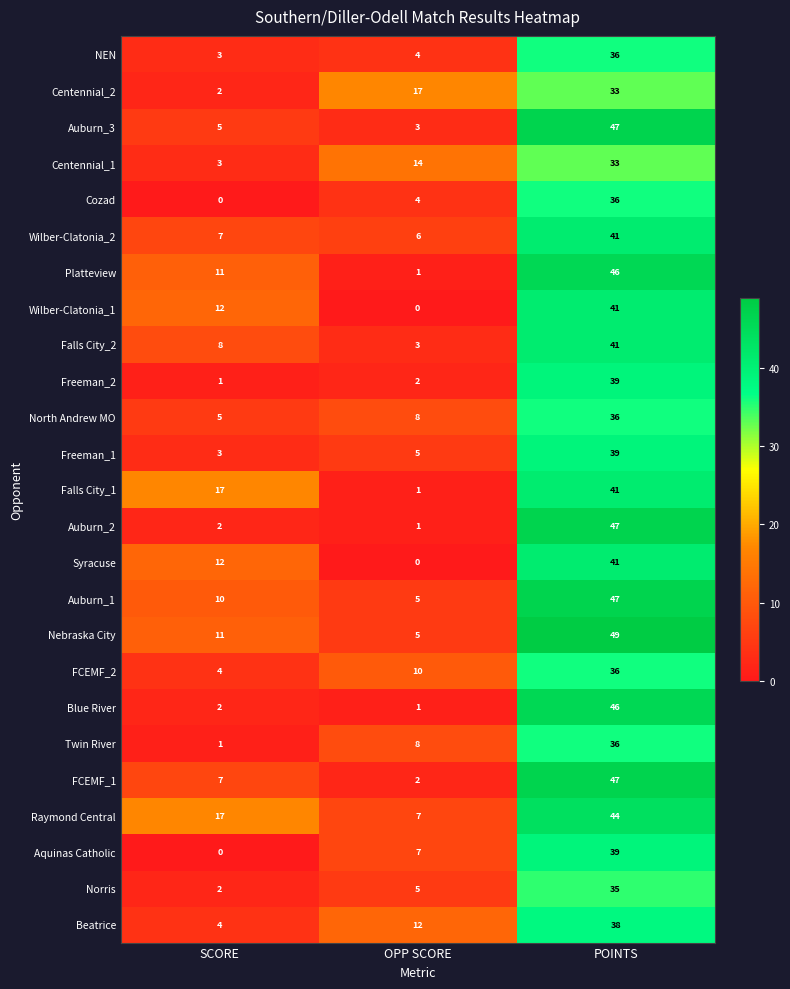

What value does the Auburn_1 series have at SCORE, to the nearest 5?

10